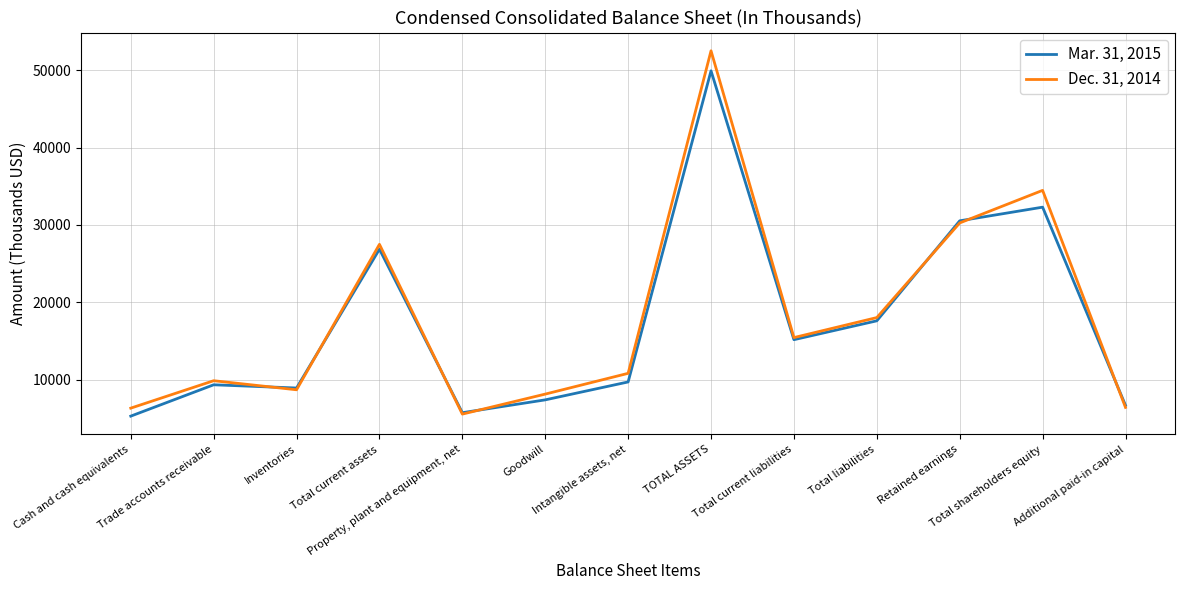

What is the difference between the highest and lowest values at Total current liabilities?

270